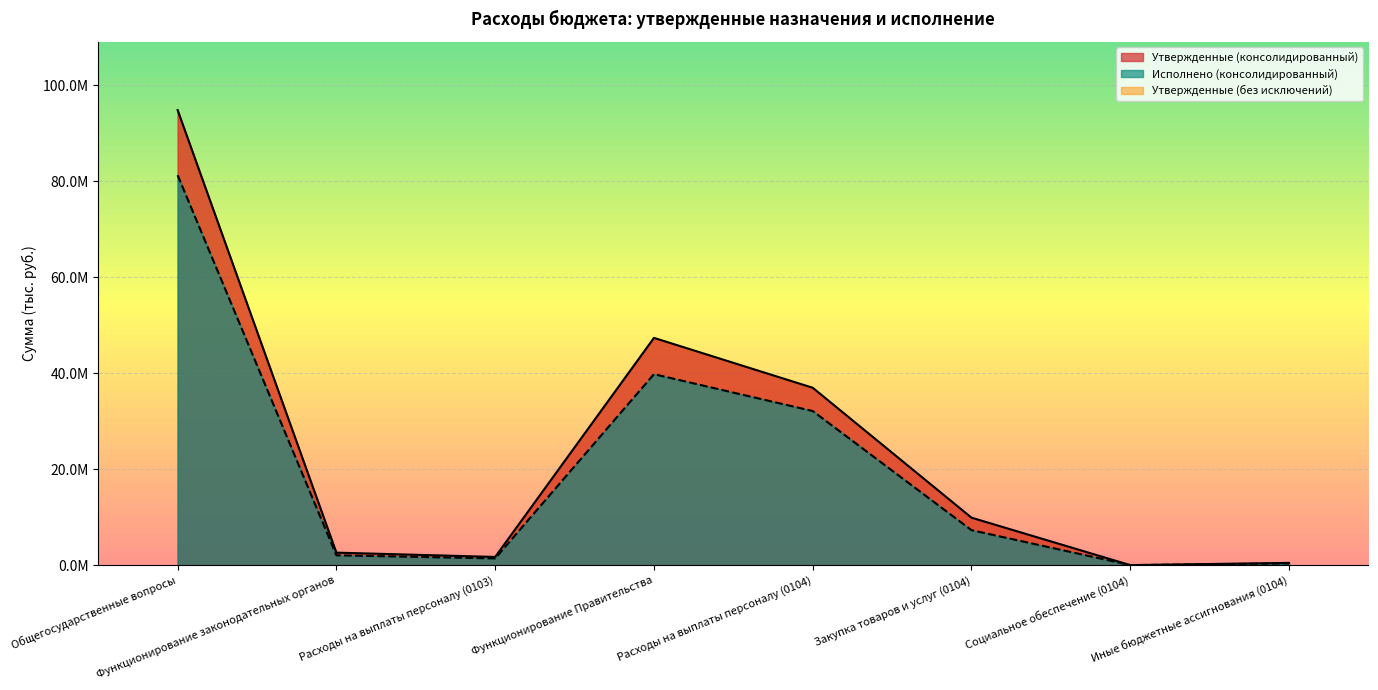

True or false: Утвержденные (без исключений) and Утвержденные (консолидированный) intersect in this chart.

False